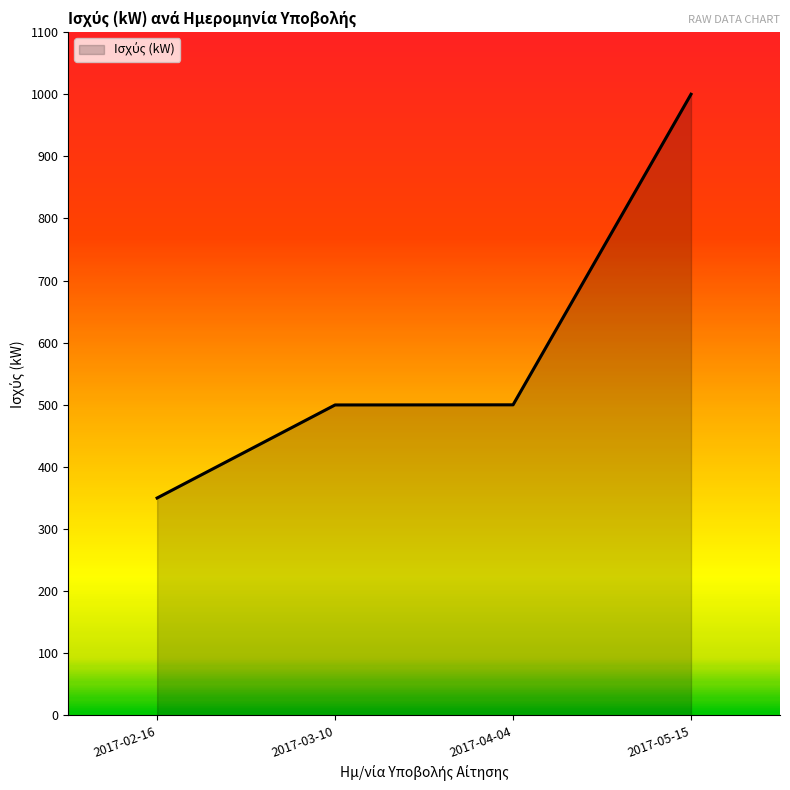

List the labels in order of value, smallest first.

2017-02-16, 2017-03-10, 2017-04-04, 2017-05-15